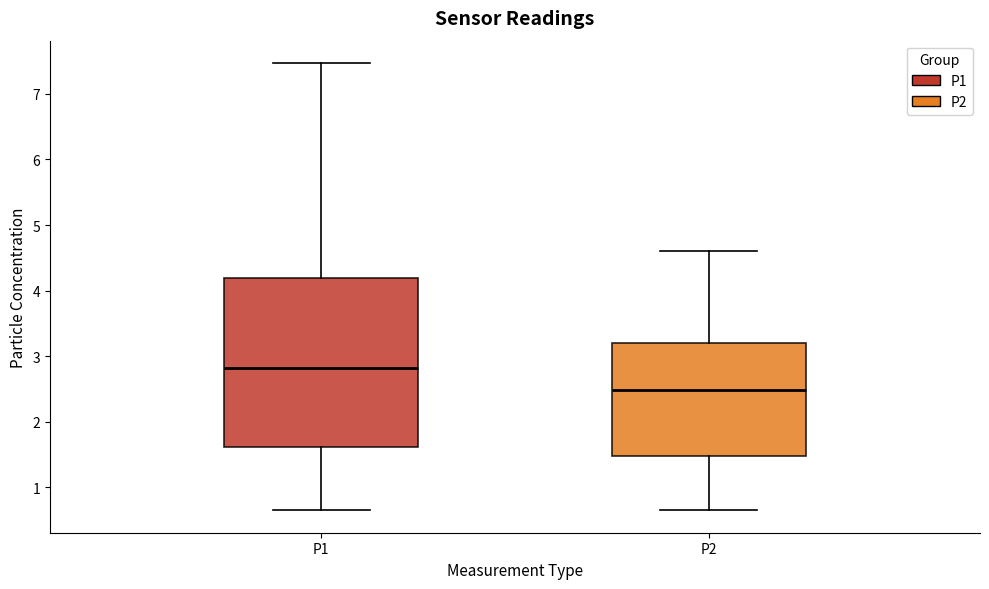

Which box has the highest median line?

P1